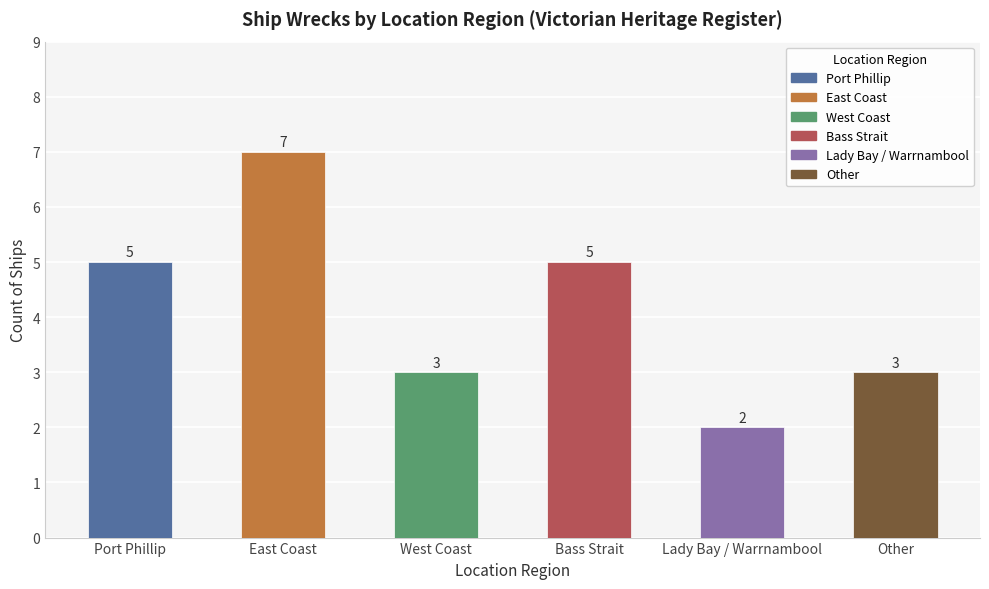

What is the difference between the values at Lady Bay / Warrnambool and West Coast?

1